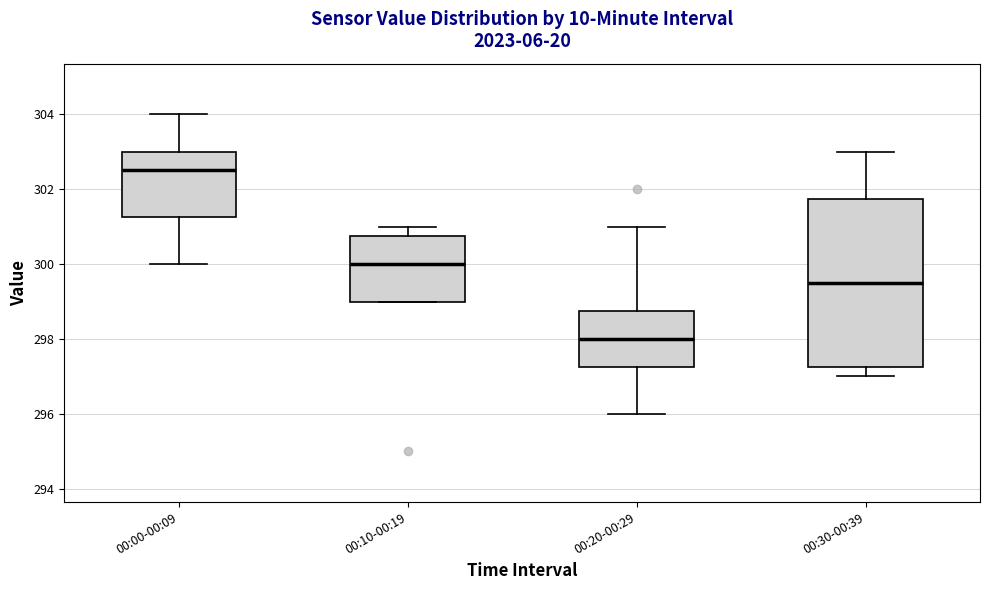

Reading left to right, transcribe this box plot: for each box, give where its median line is, the range the box spans, and where its two whiskers end, as read against the y-axis. The values are not printed on the chart, so give them approximately, as read against the axis.

00:00-00:09: median 302.6, box 301.2 to 303.0, whiskers 300.0 to 304.0
00:10-00:19: median 300.0, box 299.0 to 300.8, whiskers 299.0 to 301.0
00:20-00:29: median 298.0, box 297.2 to 298.8, whiskers 296.0 to 301.0
00:30-00:39: median 299.6, box 297.2 to 301.8, whiskers 297.0 to 303.0